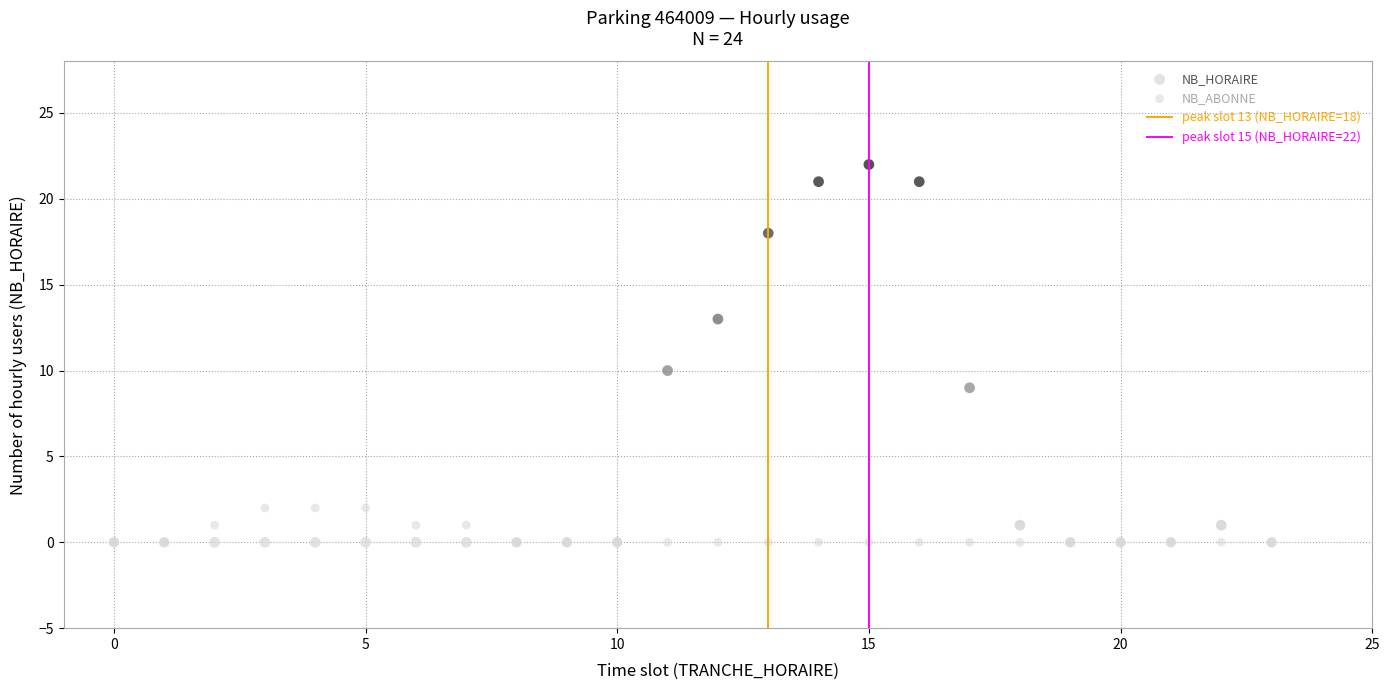

Across all series, what Y value is closest to 11?

10